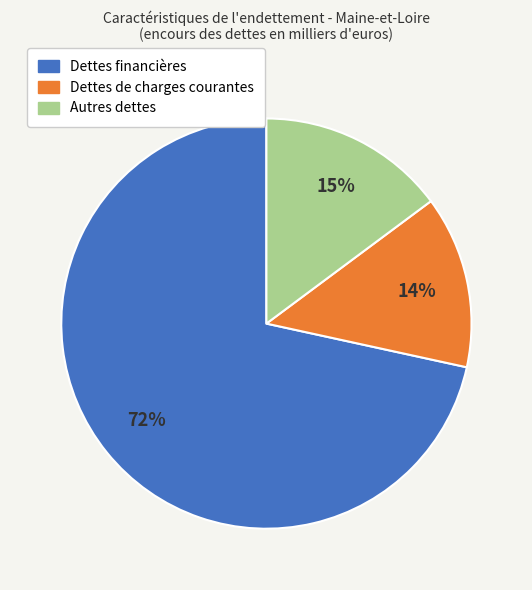

What is the smallest slice in the pie chart?

Dettes de charges courantes